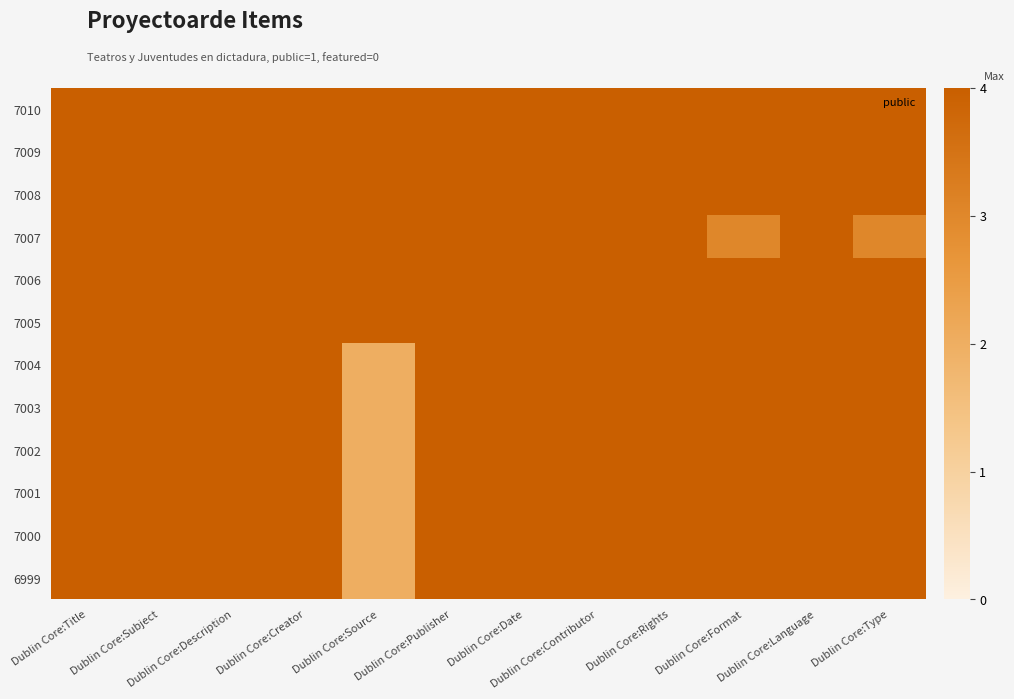

How many series are shown in this chart?

12